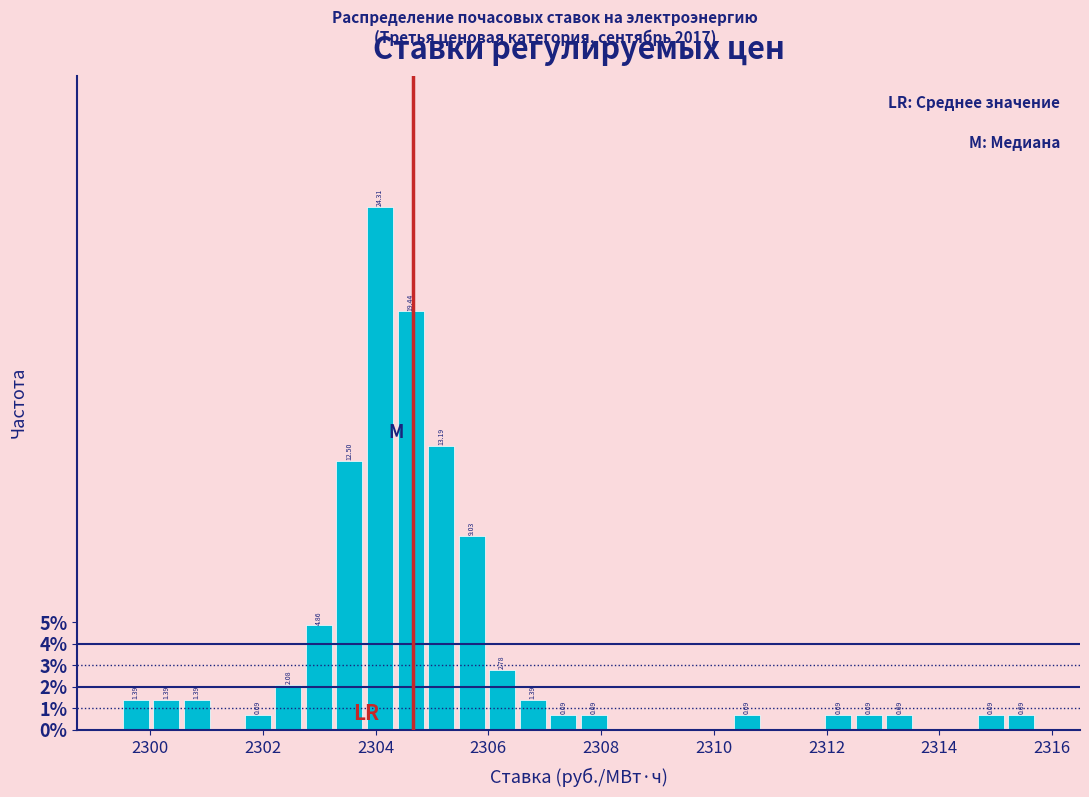

Read against the x-axis, roughly where is the centre of the tallest bar?

2304.0